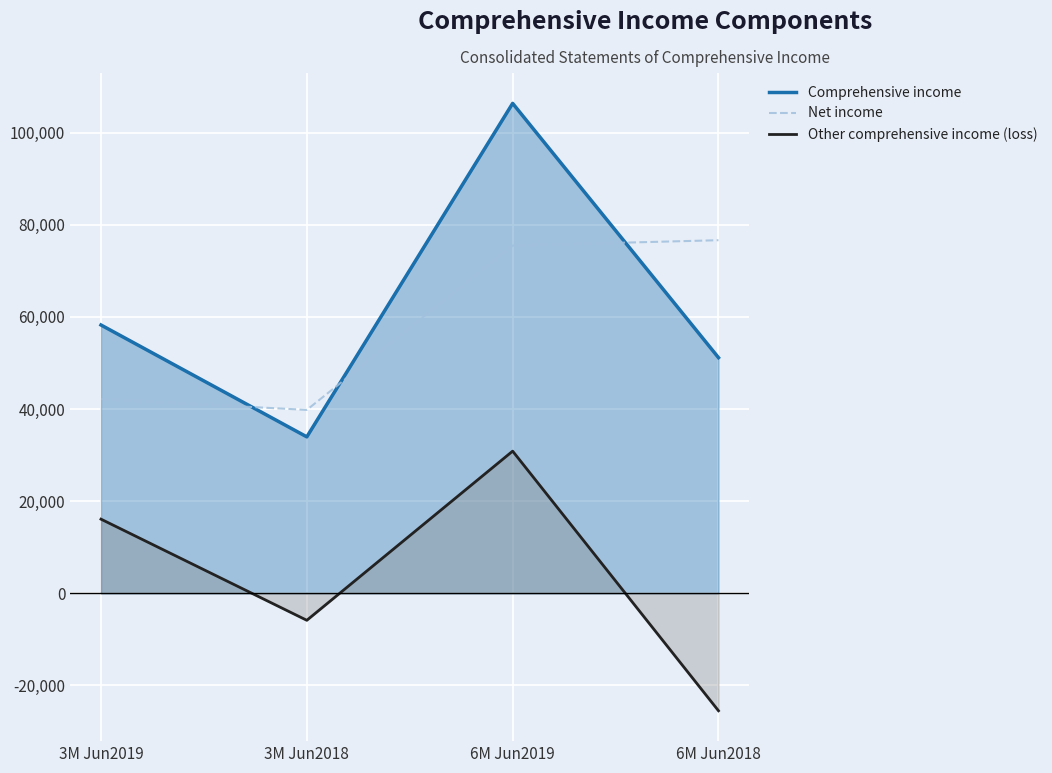

How many data points in Other comprehensive income (loss) are less than 16099?

2